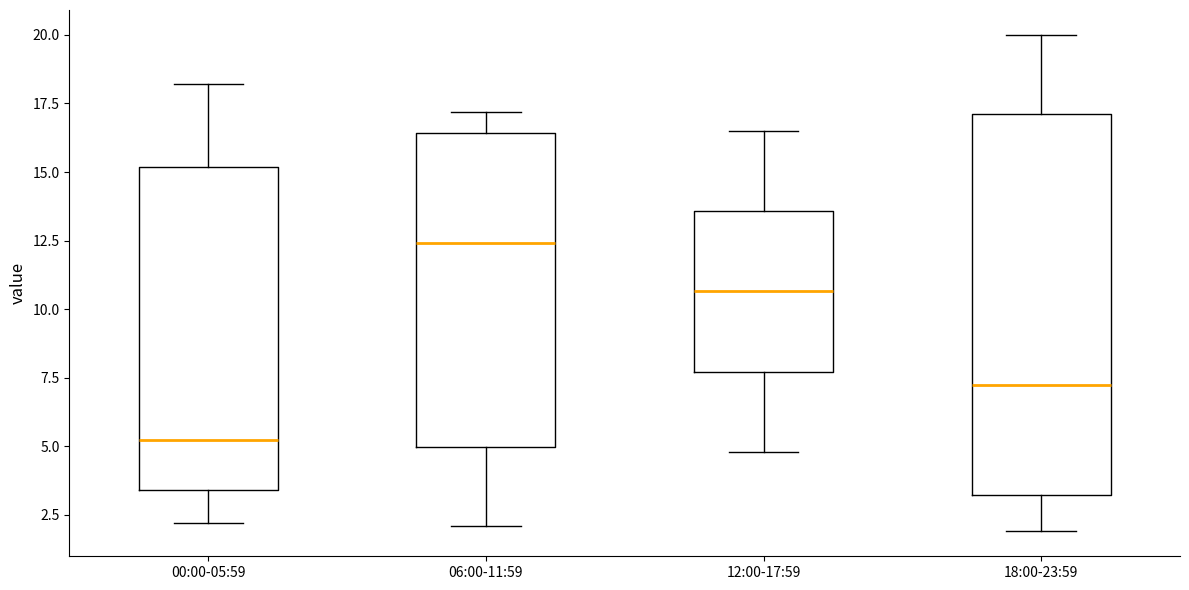

Where does the upper whisker of the box for 00:00-05:59 end on the y-axis? The values are not printed on the chart, so give them approximately, as read against the axis.

18.0